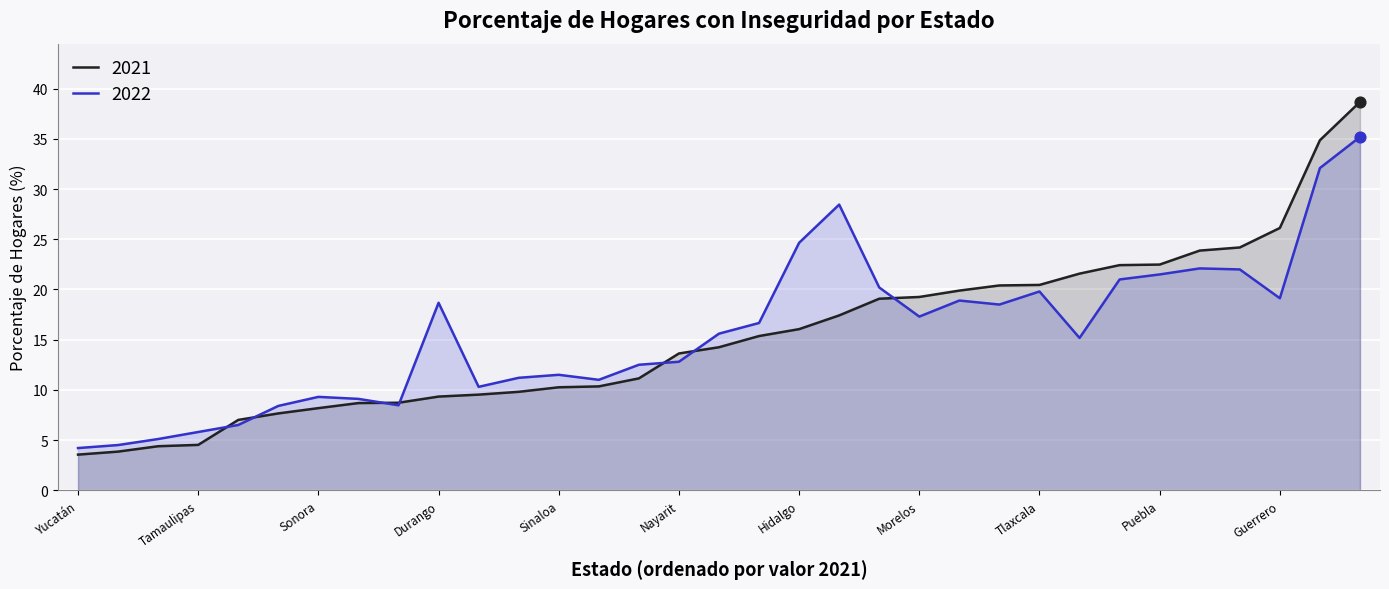

Which series has the largest total across all categories?

2022